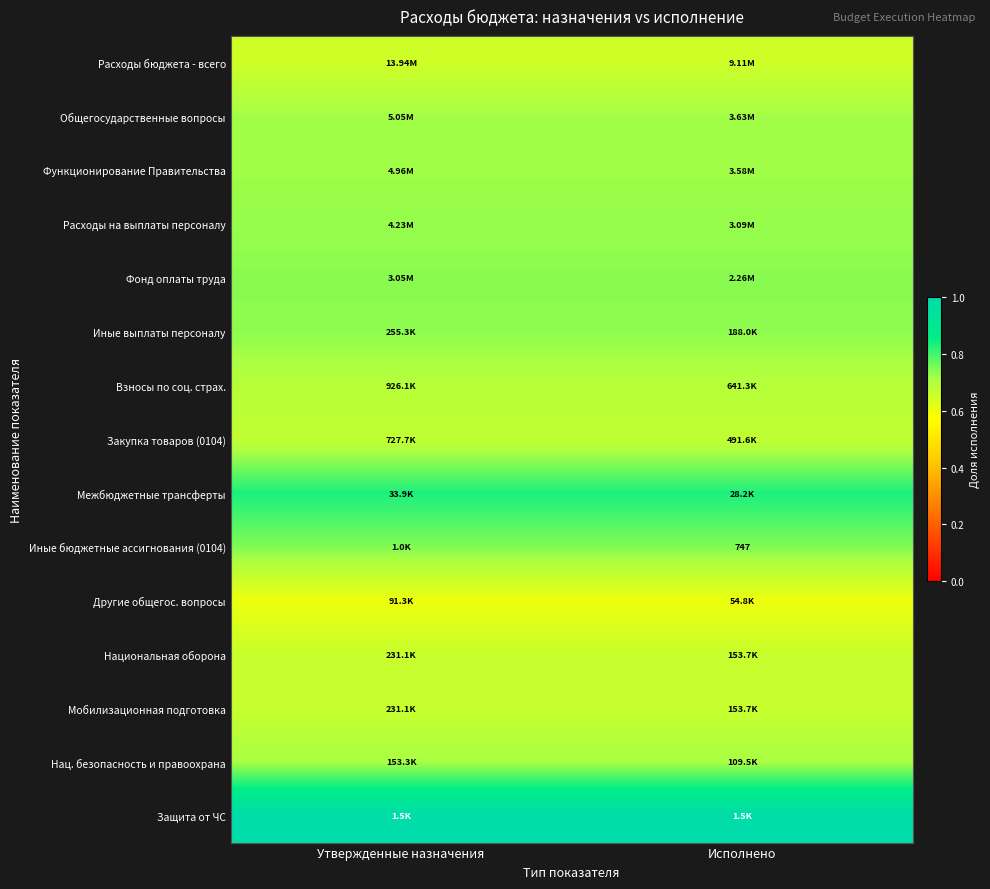

How many data points does each series have?

2